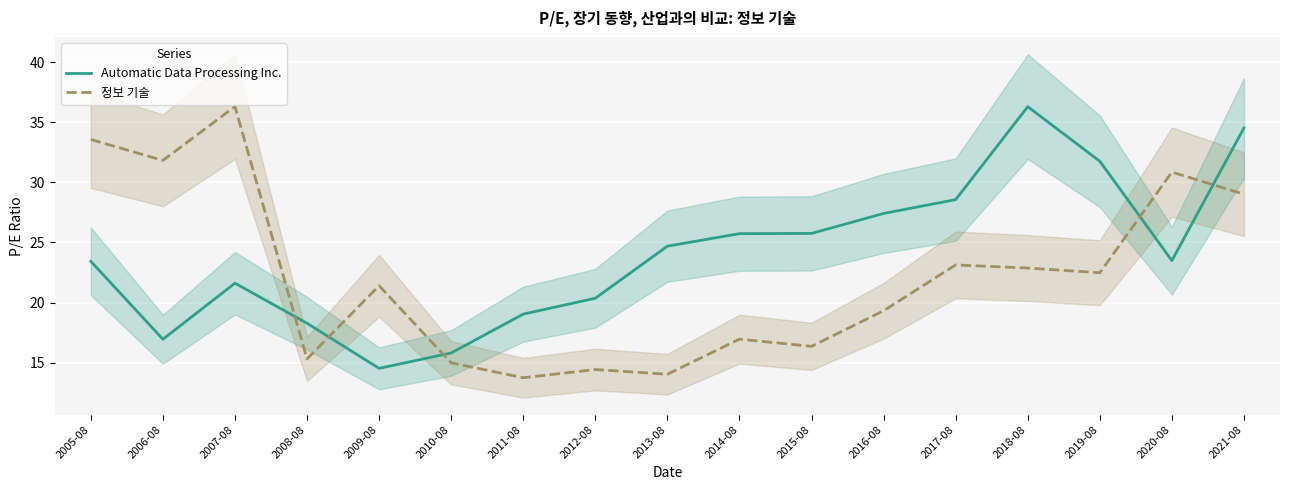

True or false: 정보 기술 and Automatic Data Processing Inc. cross at least once.

True